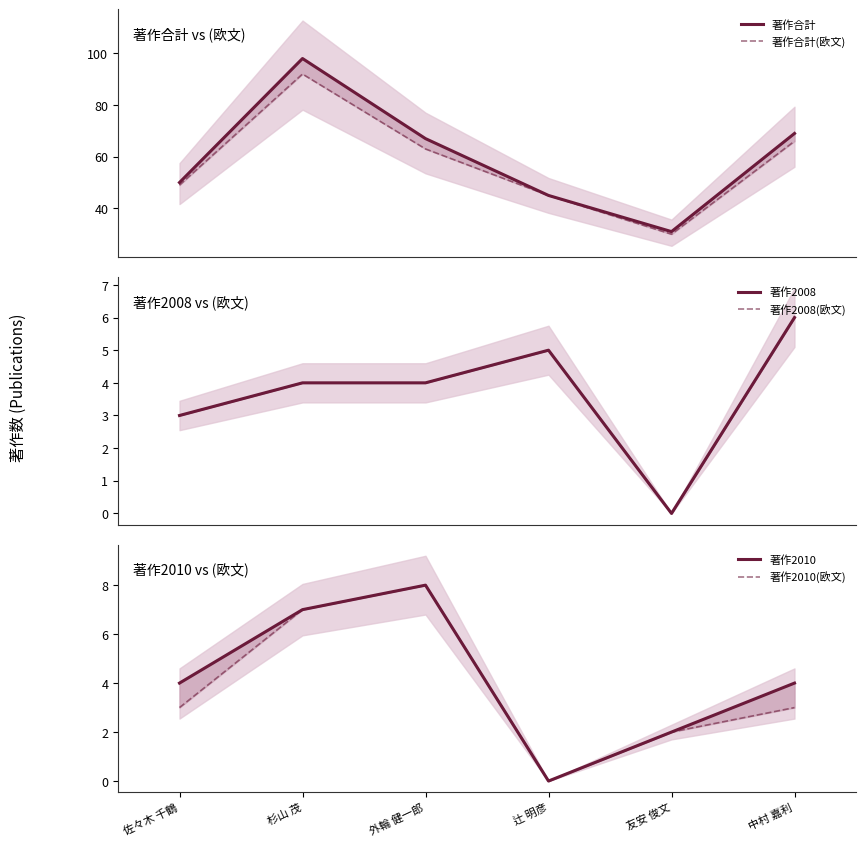

What is the difference between the maximum and minimum values in the 著作合計 series?

67